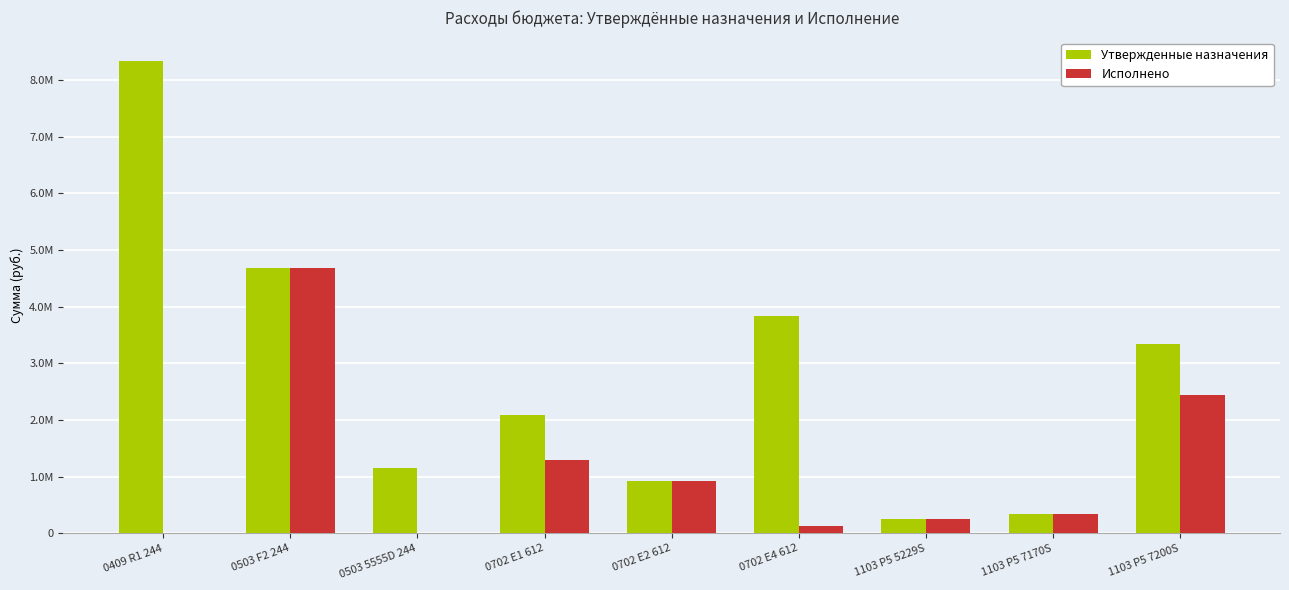

What is the difference between the Исполнено values at 1103 P5 7170S and 0409 R1 244?

344828.0